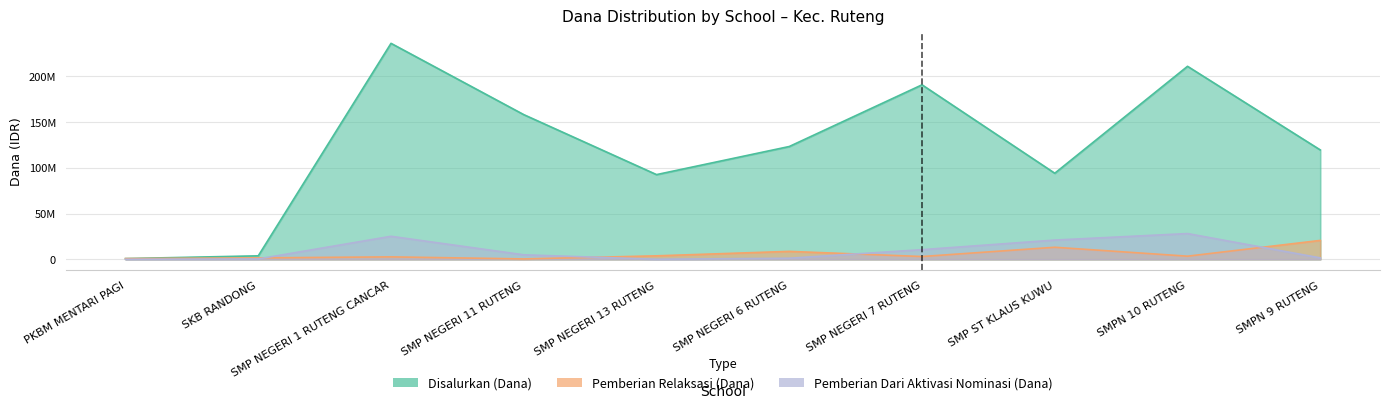

True or false: Disalurkan (Dana) and Pemberian Relaksasi (Dana) intersect in this chart.

False